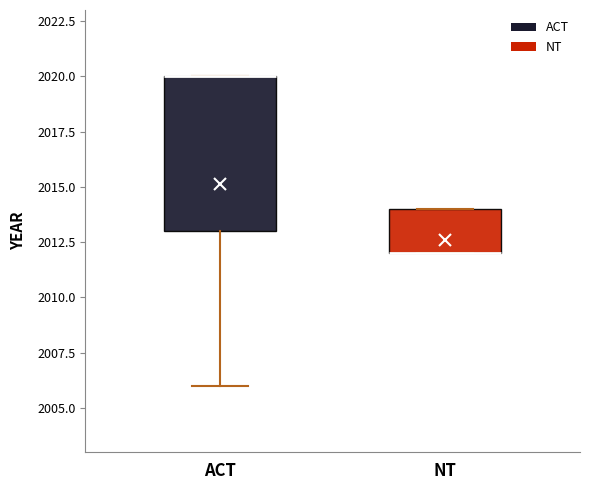

Reading left to right, transcribe this box plot: for each box, give where its median line is, the range the box spans, and where its two whiskers end, as read against the y-axis. The values are not printed on the chart, so give them approximately, as read against the axis.

ACT: median 2020 (drawn on the box's upper edge), box 2013 to 2020, whiskers 2006 to 2020
NT: median 2012 (drawn on the box's lower edge), box 2012 to 2014, whiskers 2012 to 2014